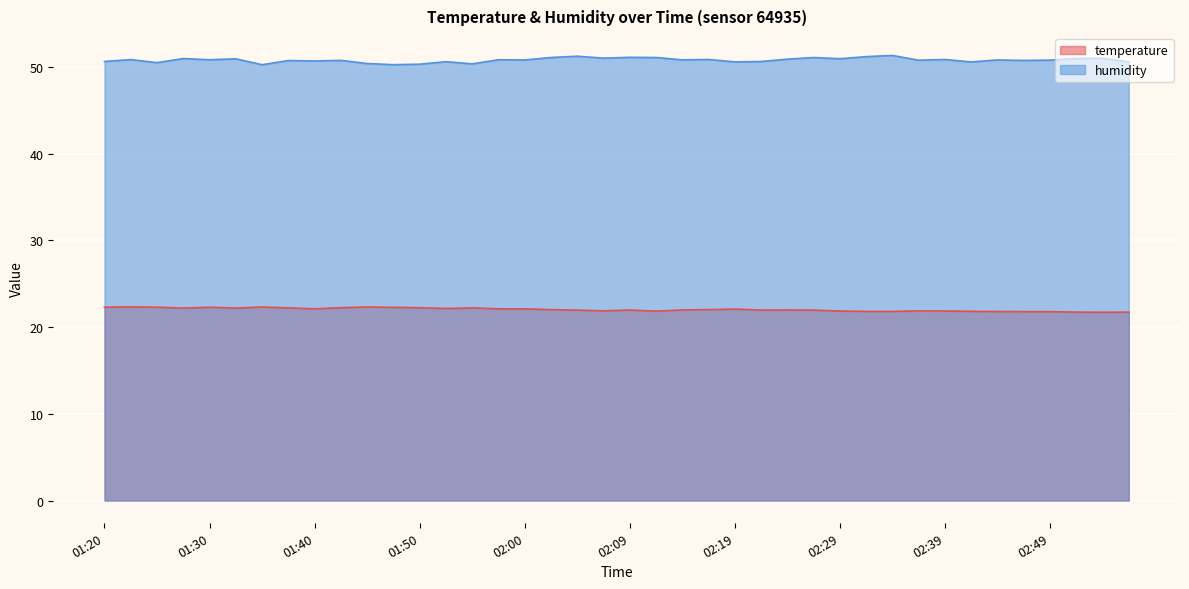

Where is temperature nearest to the value 22?

02:02